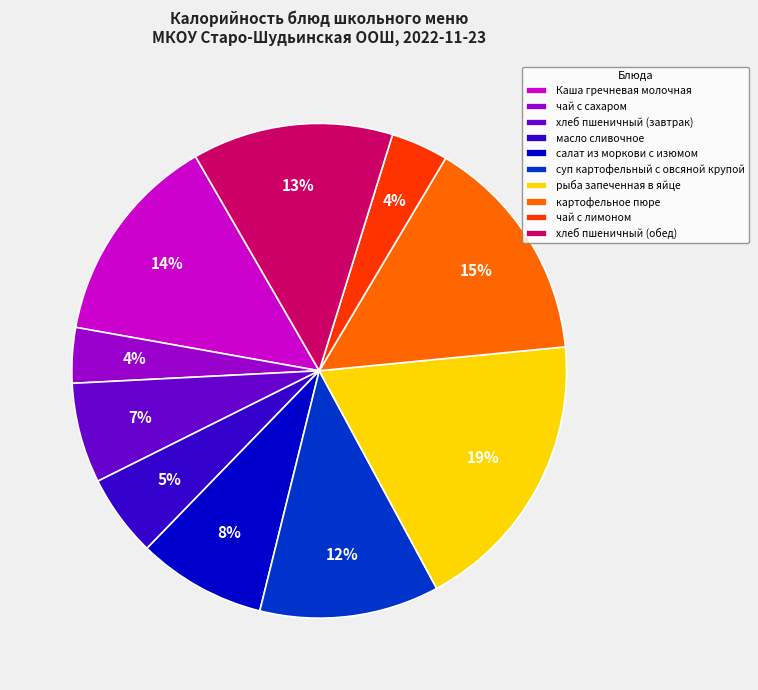

Is it true that масло сливочное is 5% of the pie?

True